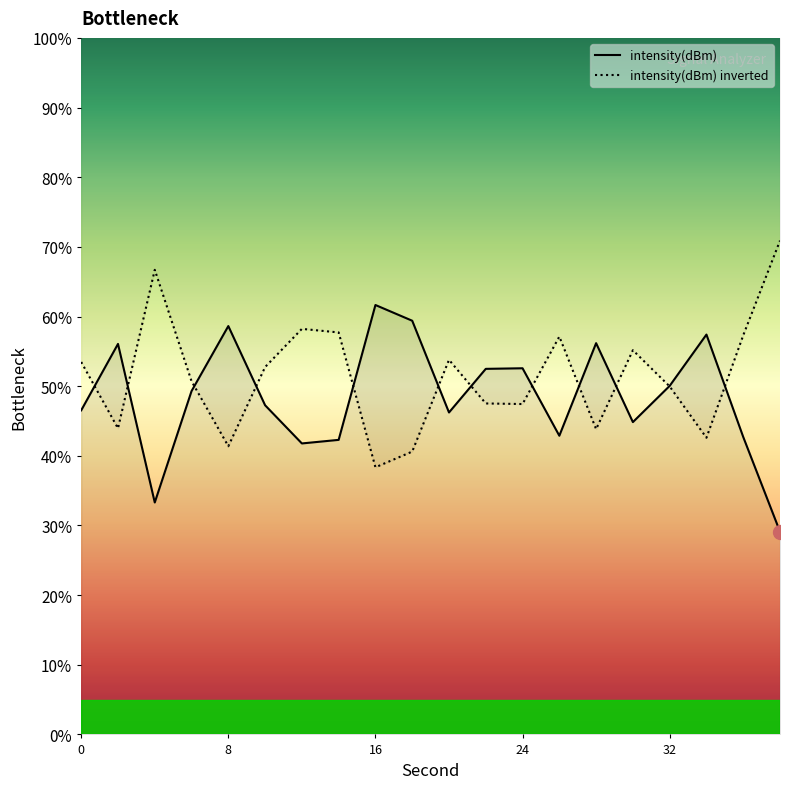

True or false: intensity(dBm) inverted has more than 2 points higher than both neighbors.

True